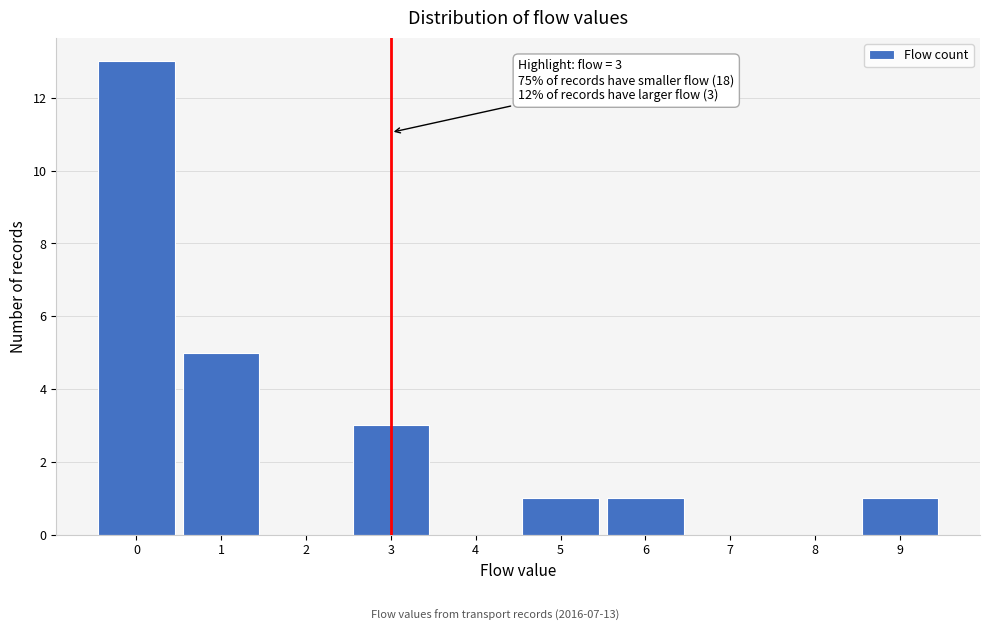

Which range on the x-axis has the tallest bar?

-0.5 to 0.5